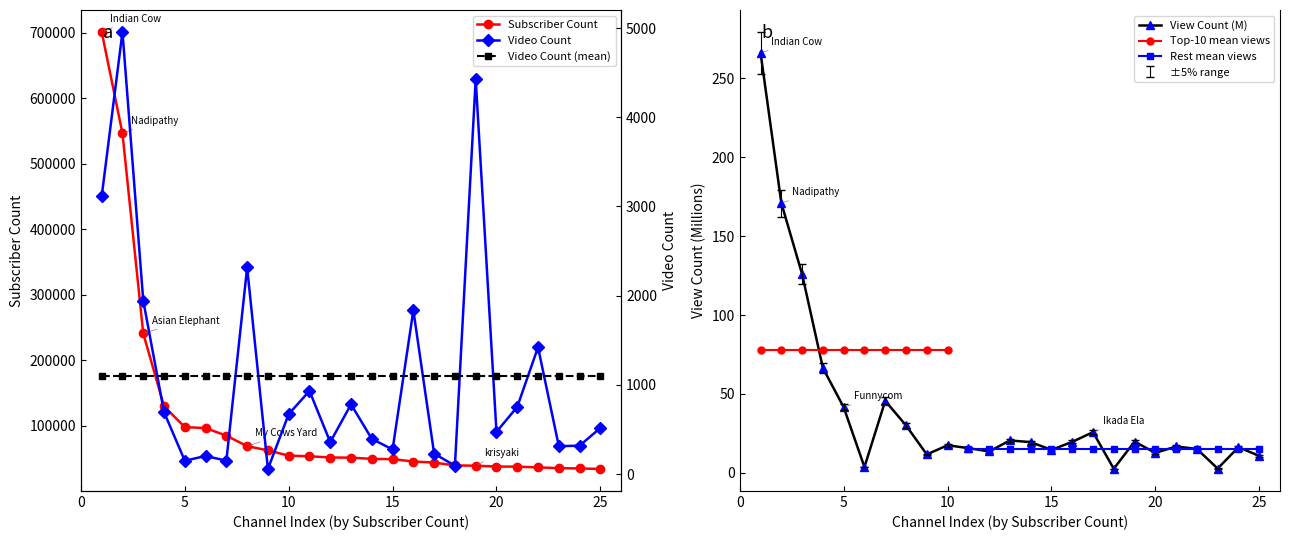

What is the highest value of the Subscriber Count series?

701000